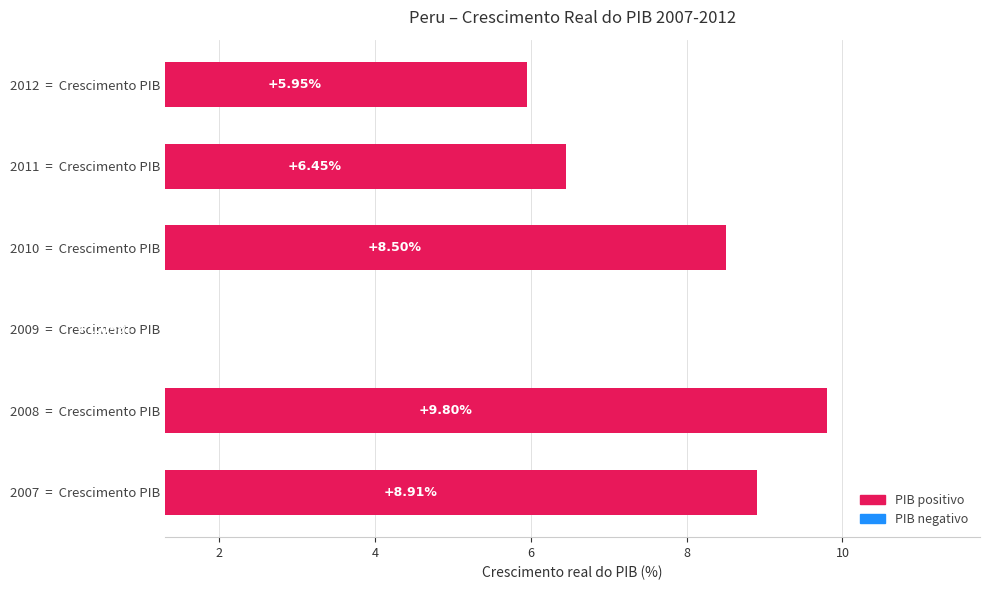

What is the difference between the maximum and minimum values?

8.8